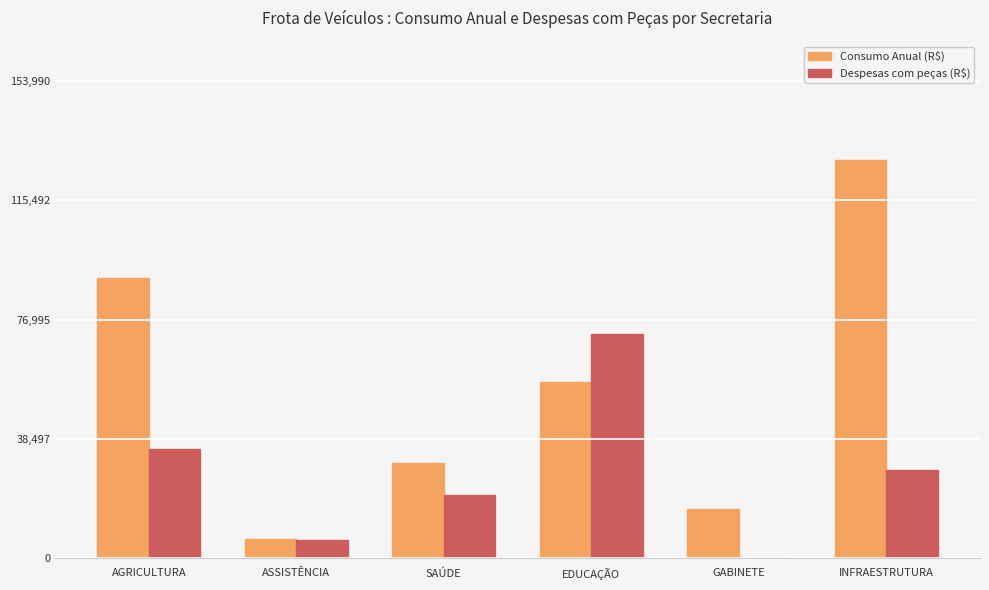

True or false: Despesas com peças (R$) has a value of 9768.3 at INFRAESTRUTURA.

False